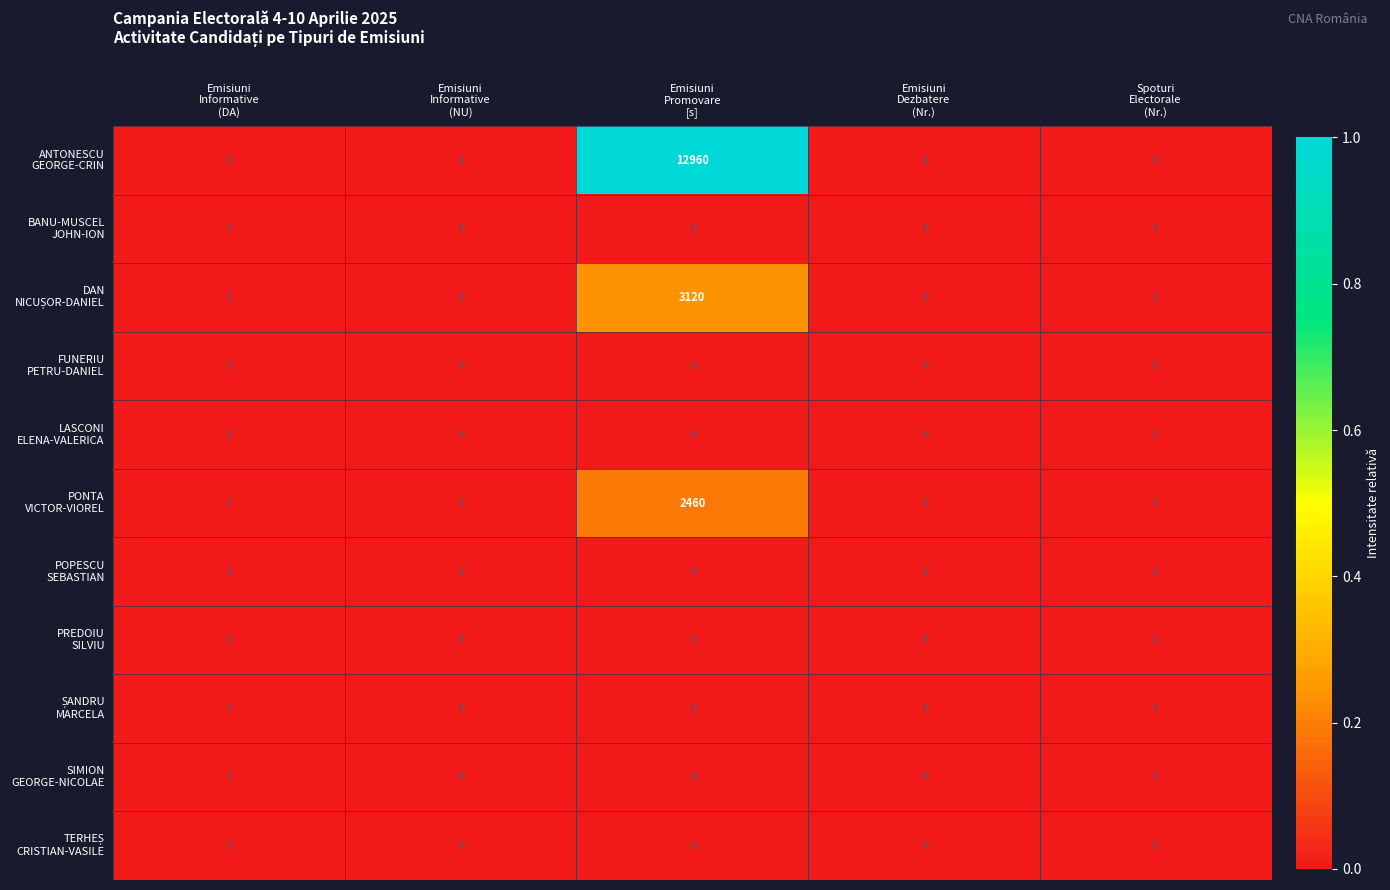

What is the greatest value displayed?

12960